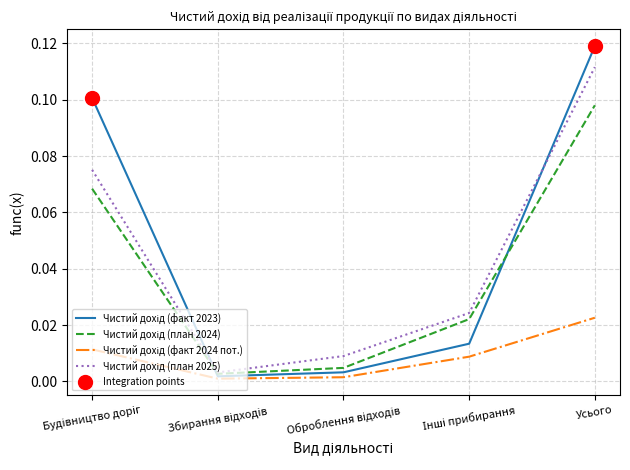

What is the total value across all series at Усього?

0.4